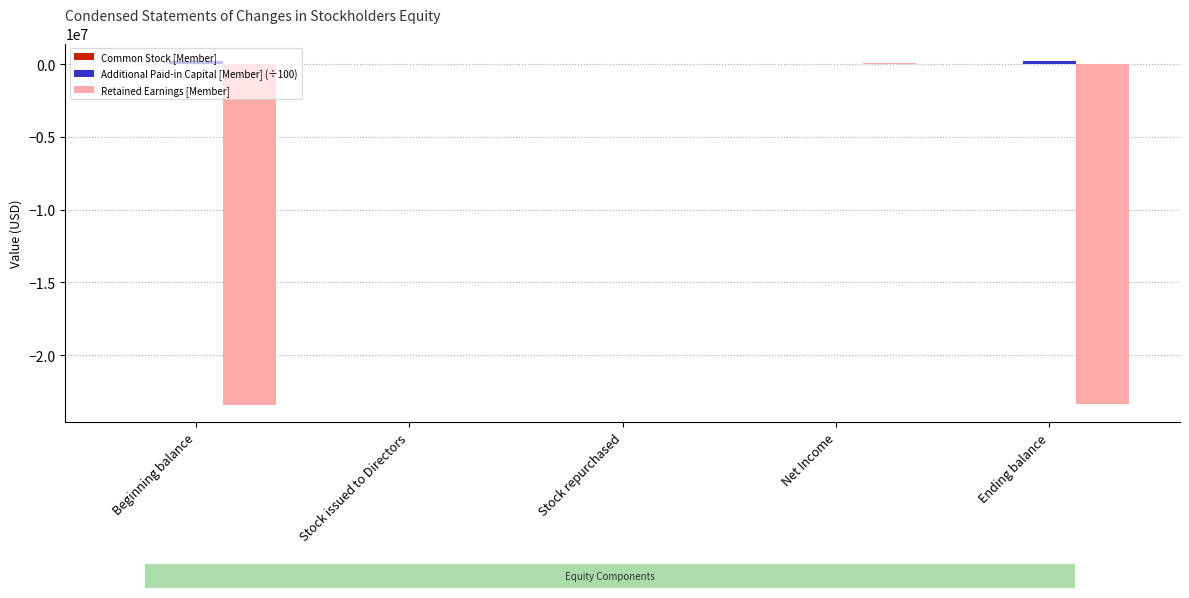

Is it true that Retained Earnings [Member] equals -23430337.0 at Beginning balance?

True